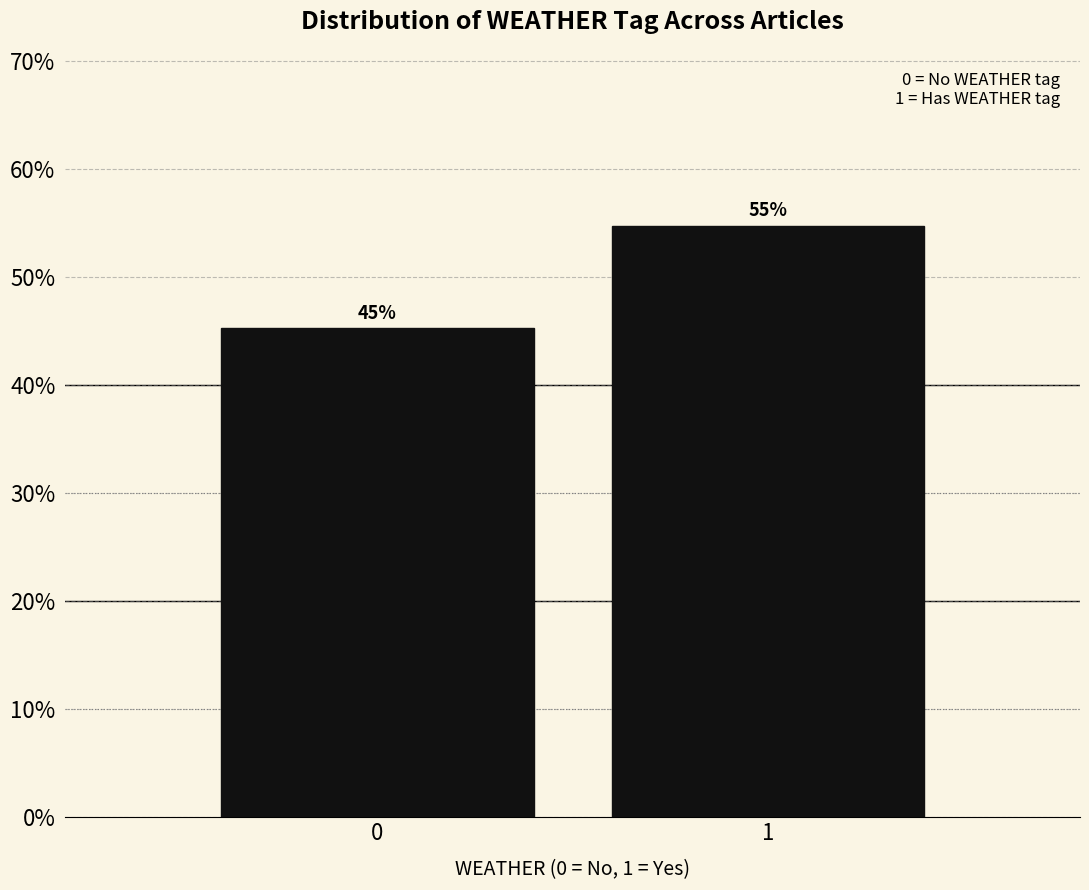

Are the bars horizontal?

No